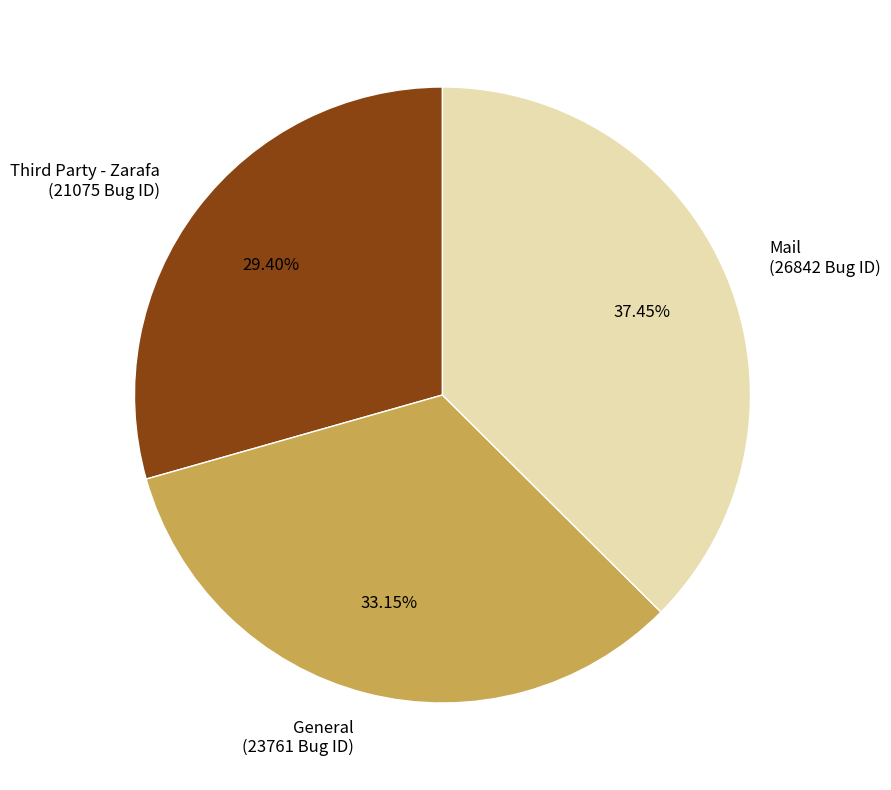

Does General account for over 50% of the chart?

No